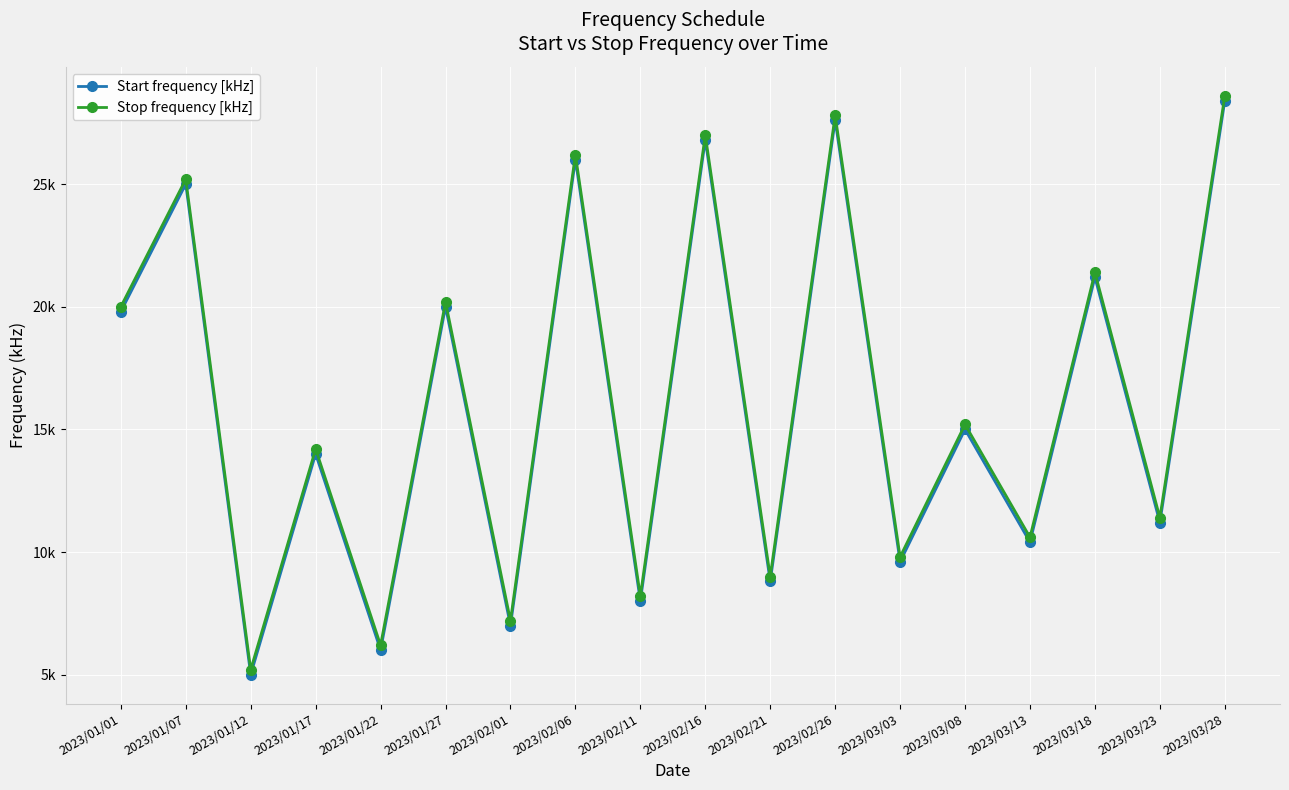

Which category has the lowest value across all series?

2023/01/12